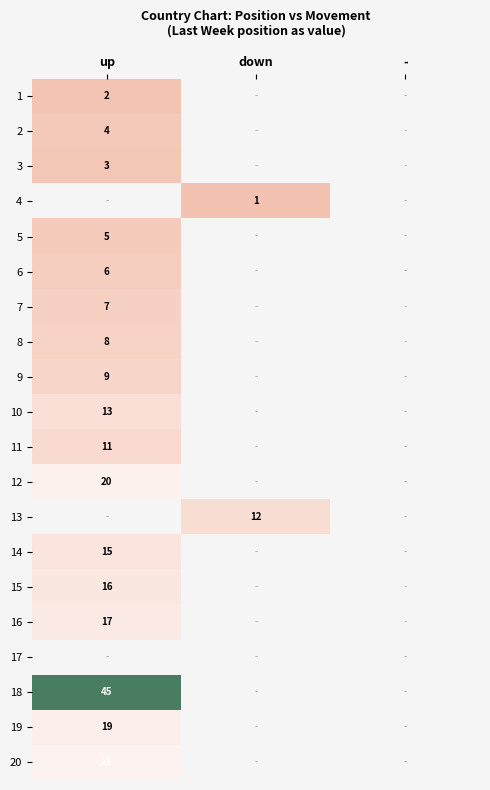

True or false: 13 has a value of 12 at down.

True